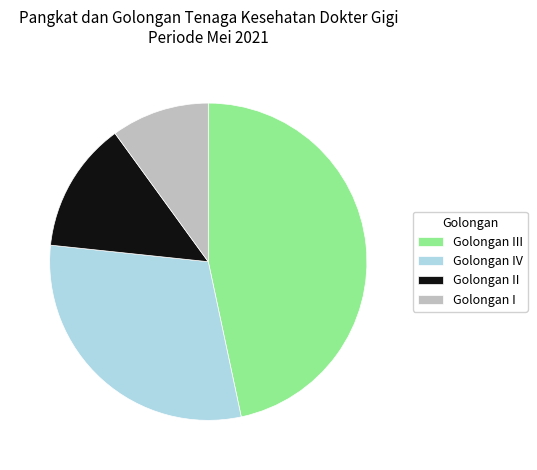

Is it true that Golongan IV is 16% of the pie?

False